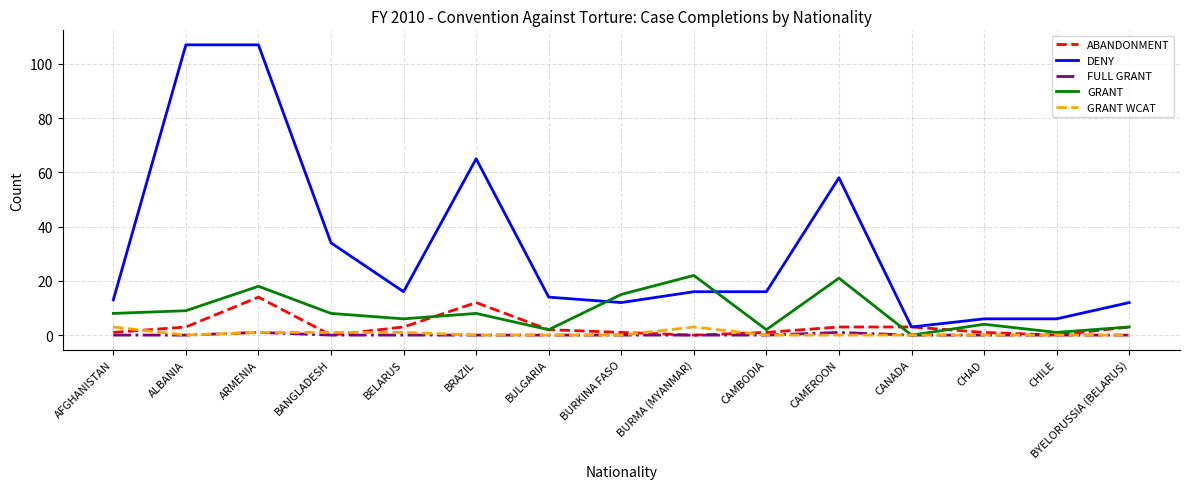

Reading left to right, what are all the values shown in this chart?

ABANDONMENT: 1	3	14	0	3	12	2	1	0	1	3	3	1	0	3
DENY: 13	107	107	34	16	65	14	12	16	16	58	3	6	6	12
FULL GRANT: 0	0	1	0	0	0	0	0	0	0	1	0	0	0	0
GRANT: 8	9	18	8	6	8	2	15	22	2	21	0	4	1	3
GRANT WCAT: 3	0	1	1	1	0	0	0	3	0	0	0	0	0	0